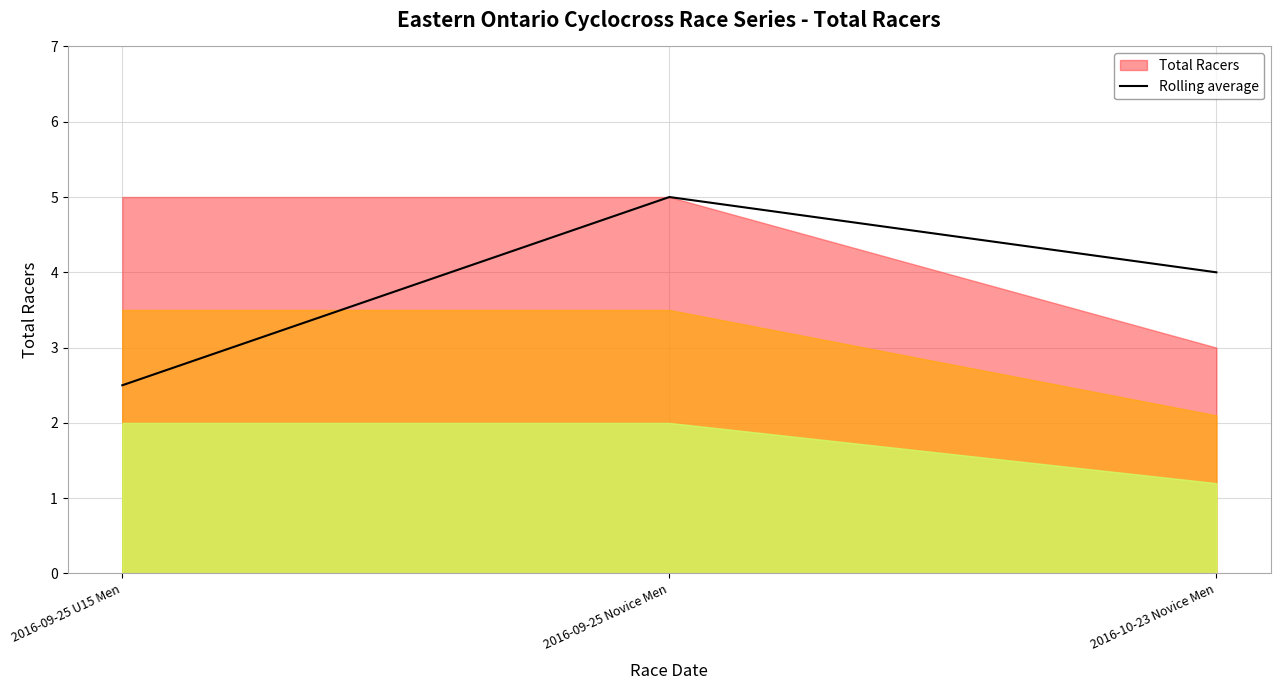

The value of Rolling average at 2016-09-25 U15 Men is 4.2. True or false?

False